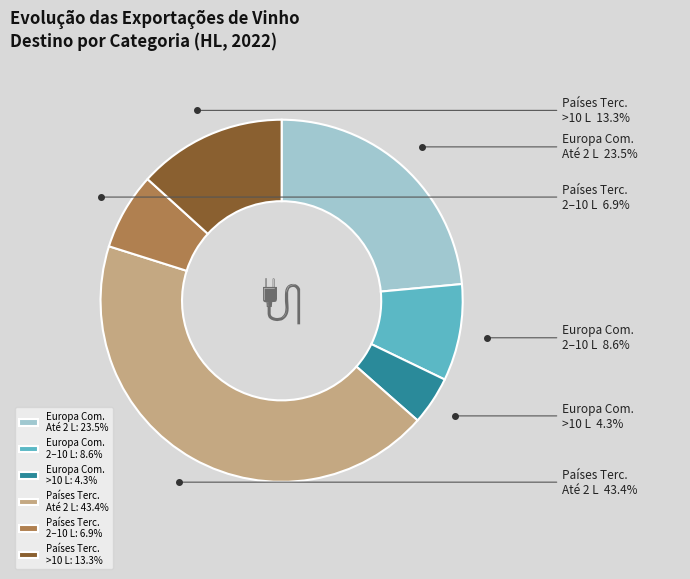

Does any single category account for the majority?

No